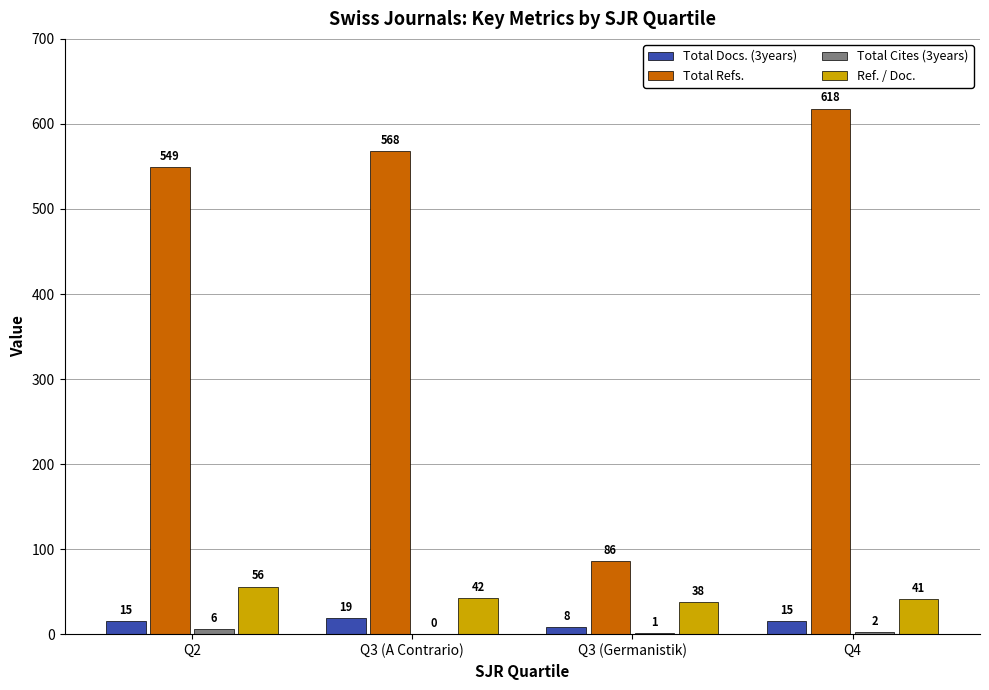

Between Q3 (Germanistik) and Q4, which series saw the biggest shift?

Total Refs.